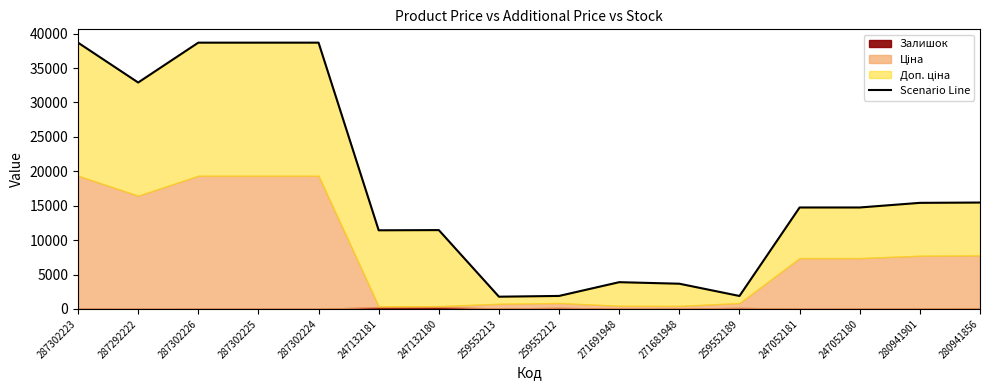

Between 280941856 and 271691948, which is larger?

280941856